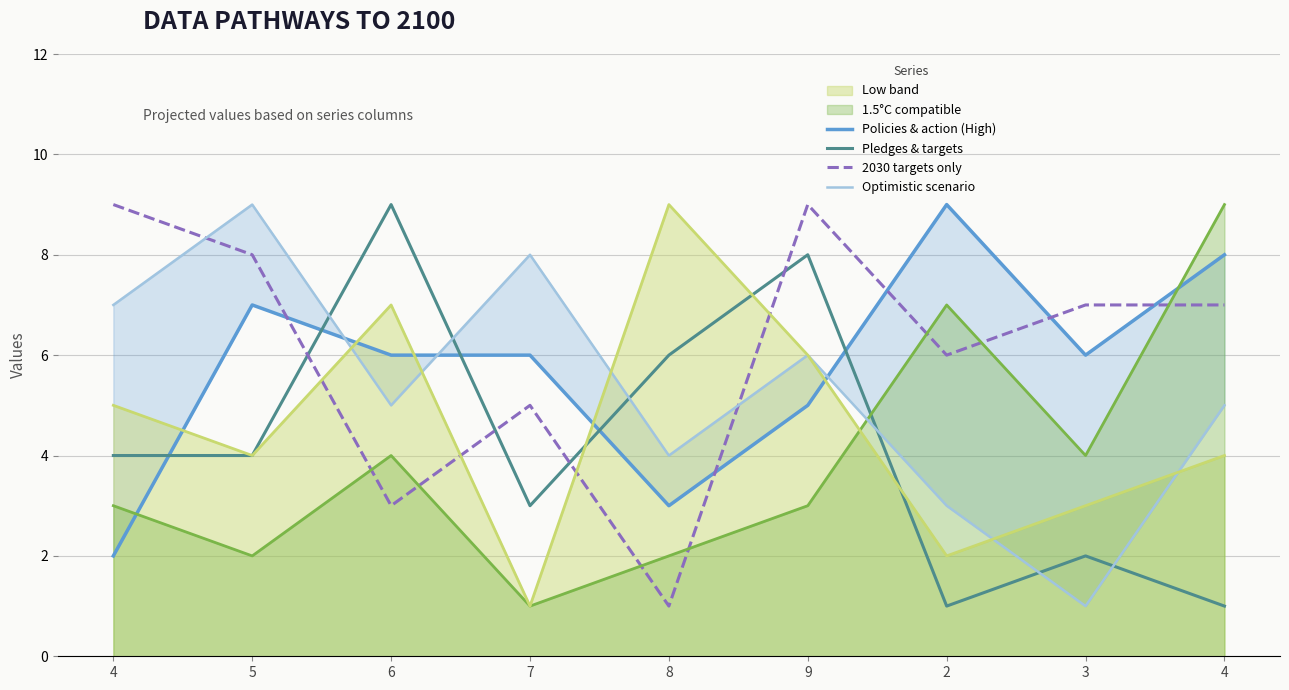

Is it true that 2030 targets only equals 10 at 2?

False